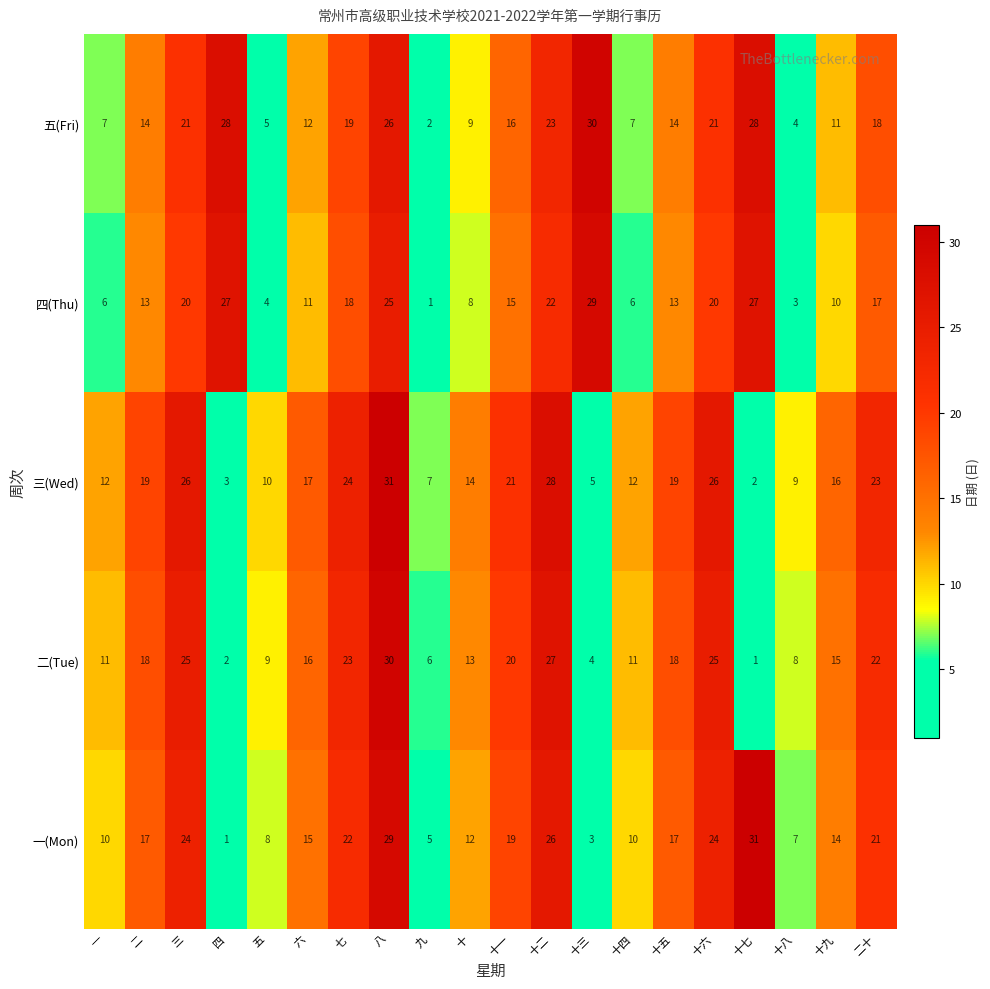

Where is 五(Fri) nearest to the value 16?

十一